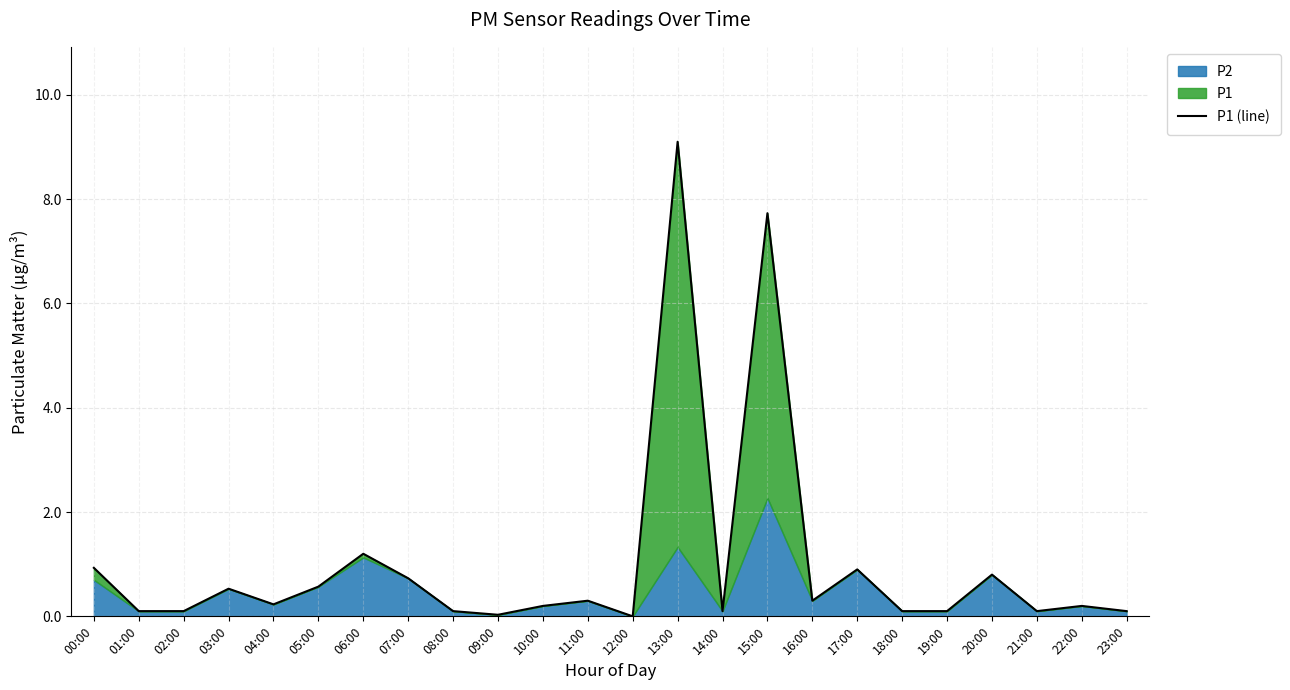

The chart shows a value of 0.3 at 11:00. True or false?

True